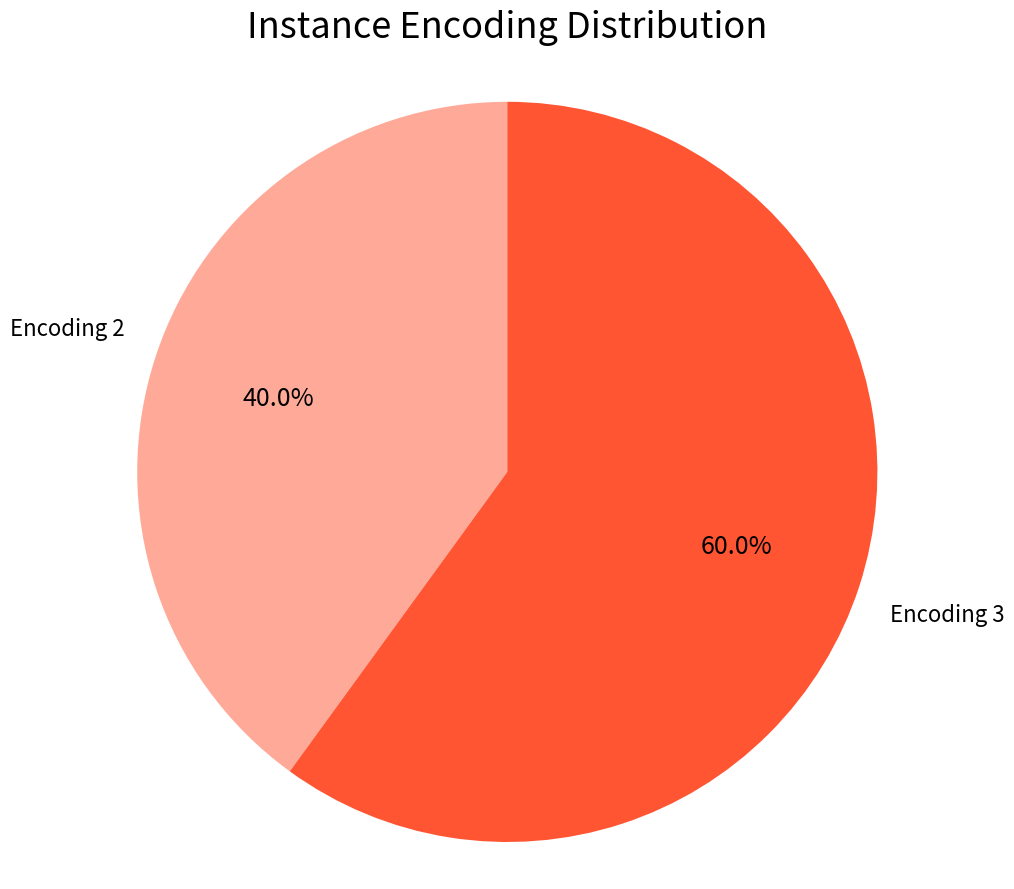

Do Encoding 2 and Encoding 3 together represent more than half of the pie?

Yes